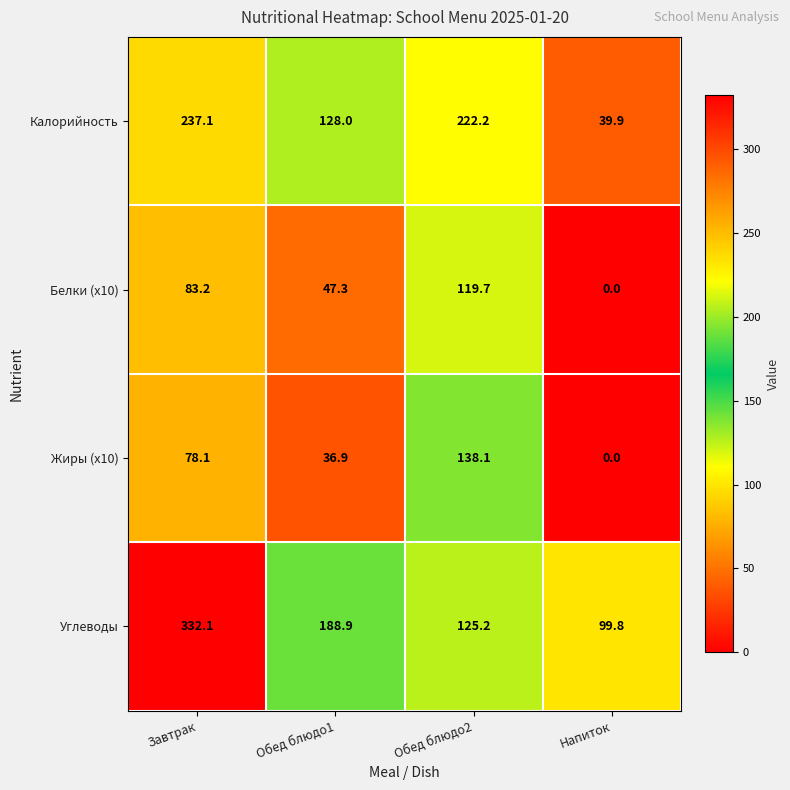

What is the average value of the Калорийность series?

156.8